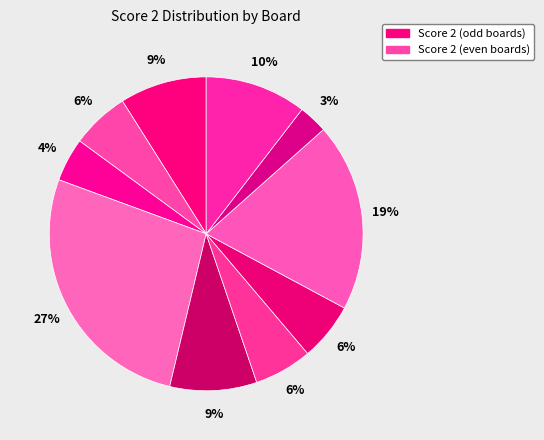

Which category has the biggest portion of the pie?

Board 4